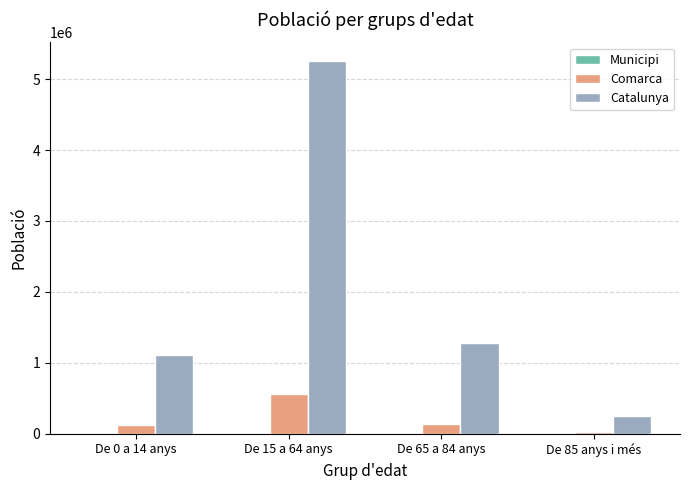

Which series has the largest range (max minus min)?

Catalunya